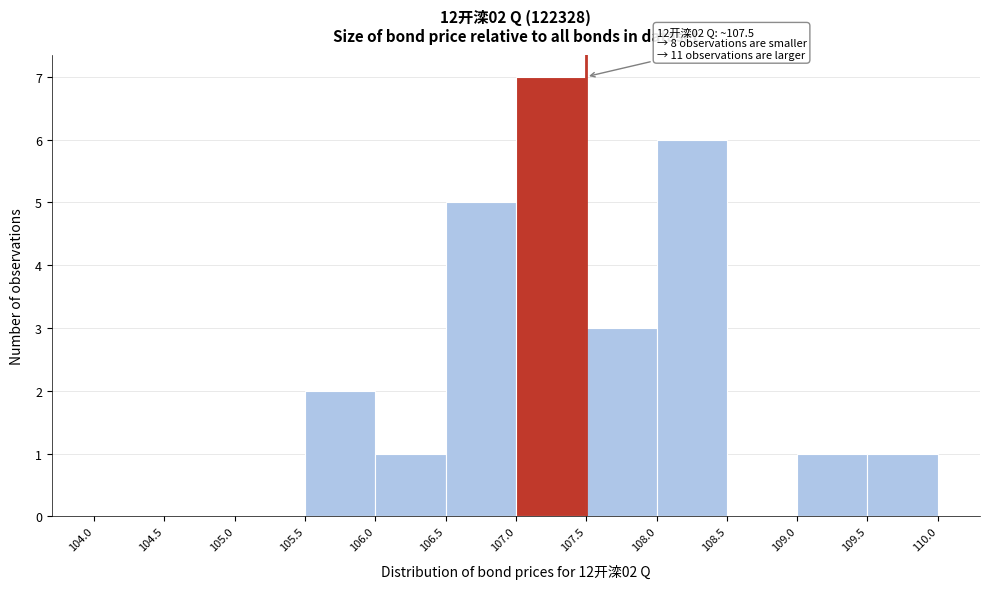

Which range on the x-axis has the tallest bar?

107.0 to 107.5